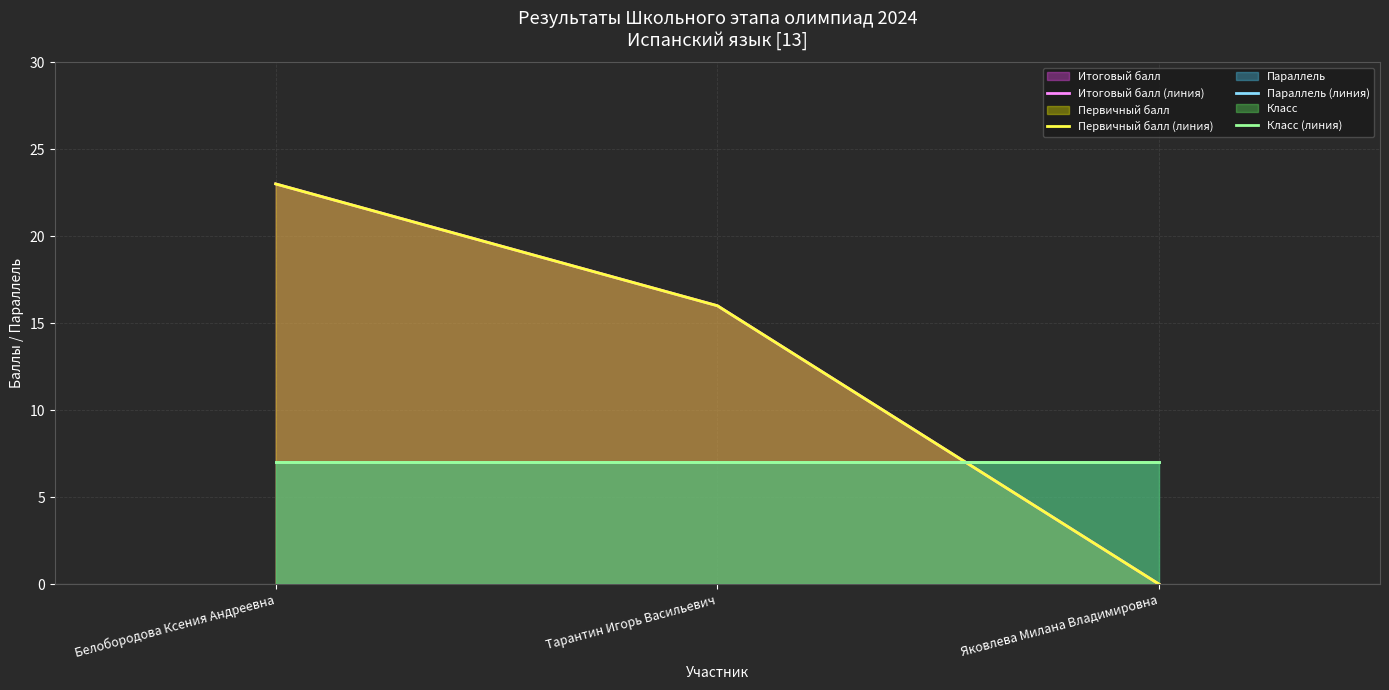

Where does the Первичный балл (линия) series first go above 16?

Белобородова Ксения Андреевна